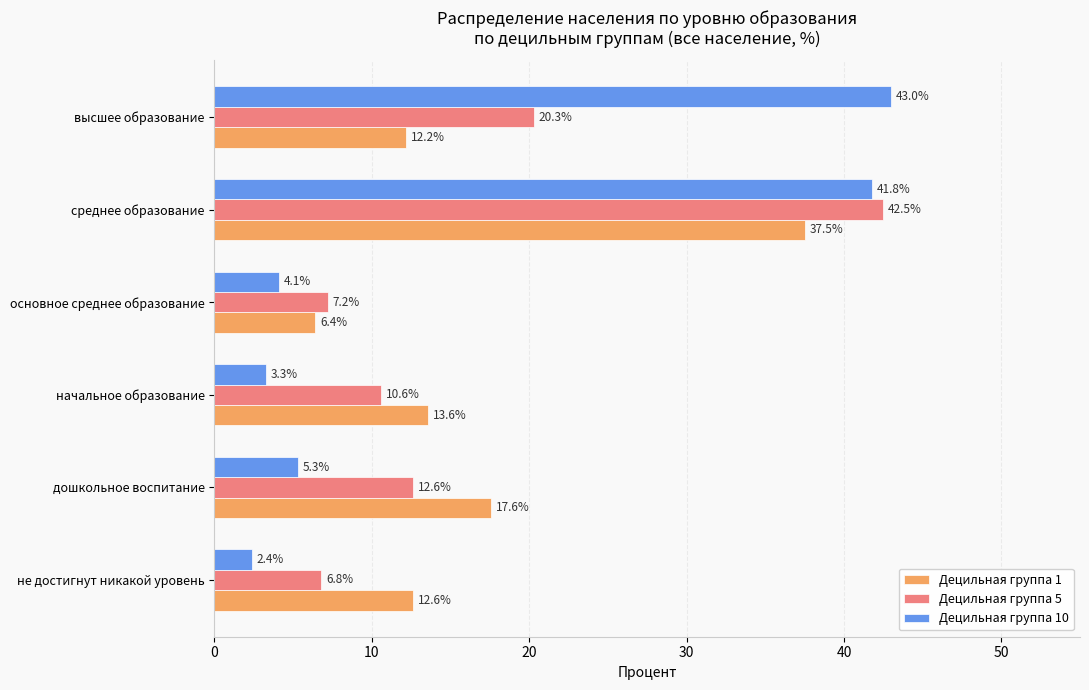

How many data points does each series have?

6